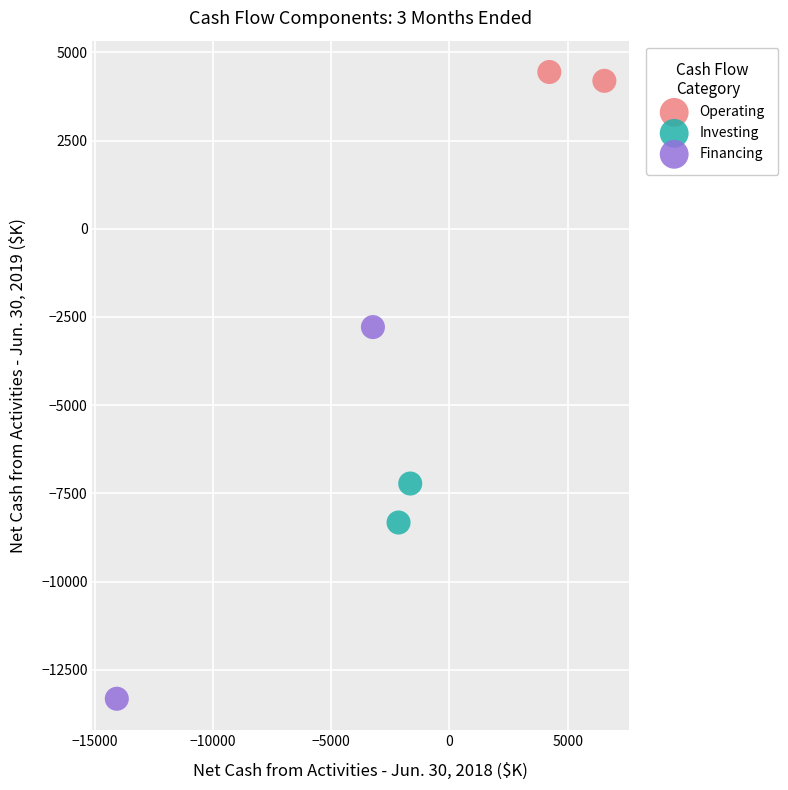

What are all the series names shown in the legend?

Operating, Investing, Financing